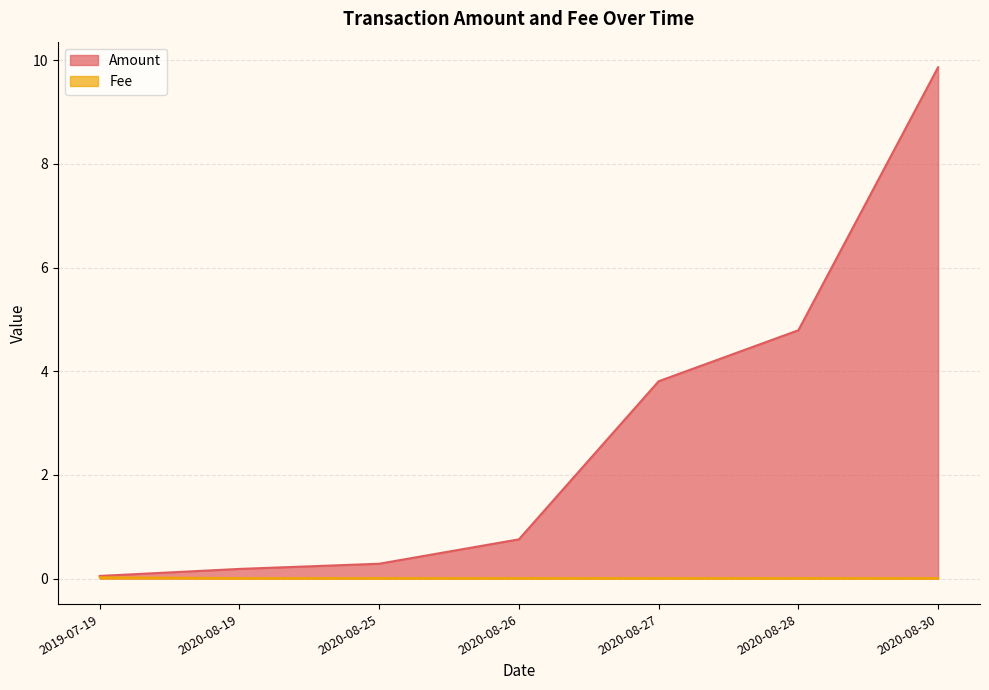

Is it true that Amount equals 5.7 at 2020-08-27?

False